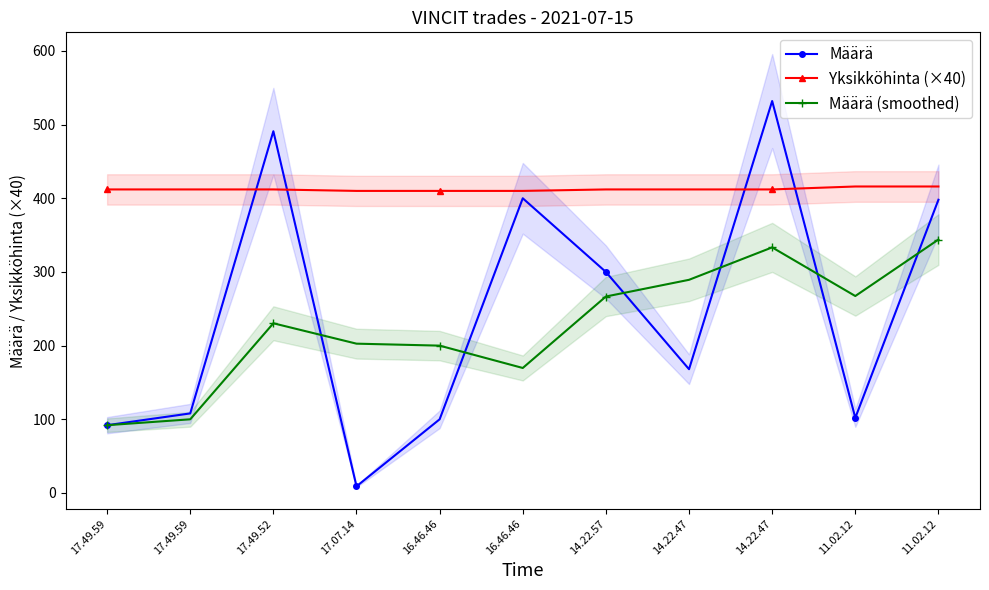

Where is Määrä nearest to the value 270?

14.22.57